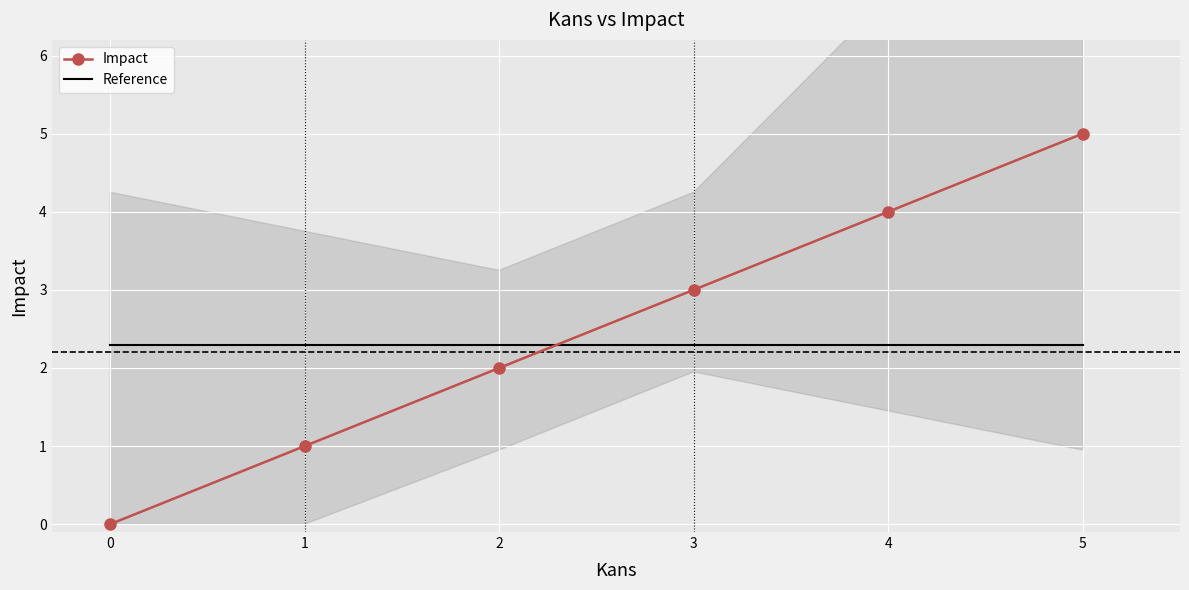

Reading left to right, transcribe all the data shown in this chart.

1=1	2=2	3=3	4=4	5=5	0=0